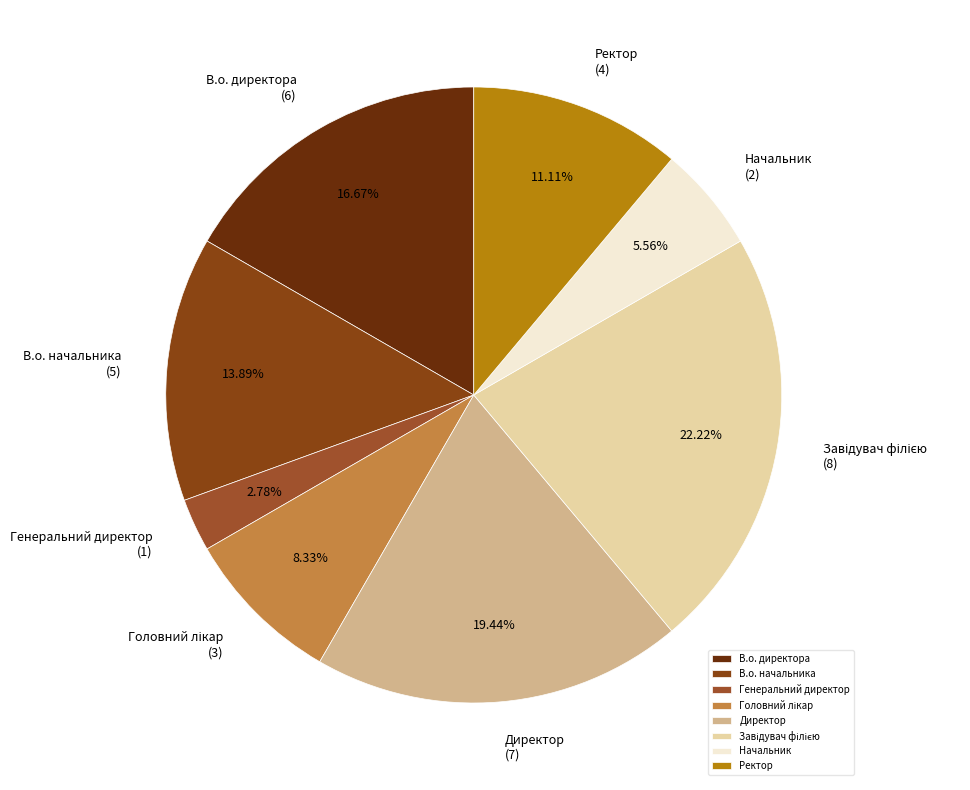

To the nearest percent, what portion does Начальник represent?

6%